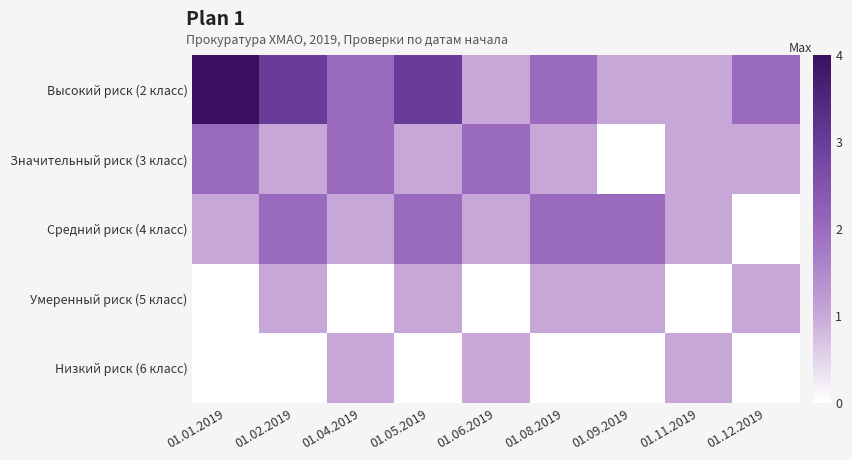

Reading left to right, extract all data points from this chart.

Высокий риск (2 класс): 01.01.2019=4	01.02.2019=3	01.04.2019=2	01.05.2019=3	01.06.2019=1	01.08.2019=2	01.09.2019=1	01.11.2019=1	01.12.2019=2
Значительный риск (3 класс): 01.01.2019=2	01.02.2019=1	01.04.2019=2	01.05.2019=1	01.06.2019=2	01.08.2019=1	01.09.2019=0	01.11.2019=1	01.12.2019=1
Средний риск (4 класс): 01.01.2019=1	01.02.2019=2	01.04.2019=1	01.05.2019=2	01.06.2019=1	01.08.2019=2	01.09.2019=2	01.11.2019=1	01.12.2019=0
Умеренный риск (5 класс): 01.01.2019=0	01.02.2019=1	01.04.2019=0	01.05.2019=1	01.06.2019=0	01.08.2019=1	01.09.2019=1	01.11.2019=0	01.12.2019=1
Низкий риск (6 класс): 01.01.2019=0	01.02.2019=0	01.04.2019=1	01.05.2019=0	01.06.2019=1	01.08.2019=0	01.09.2019=0	01.11.2019=1	01.12.2019=0